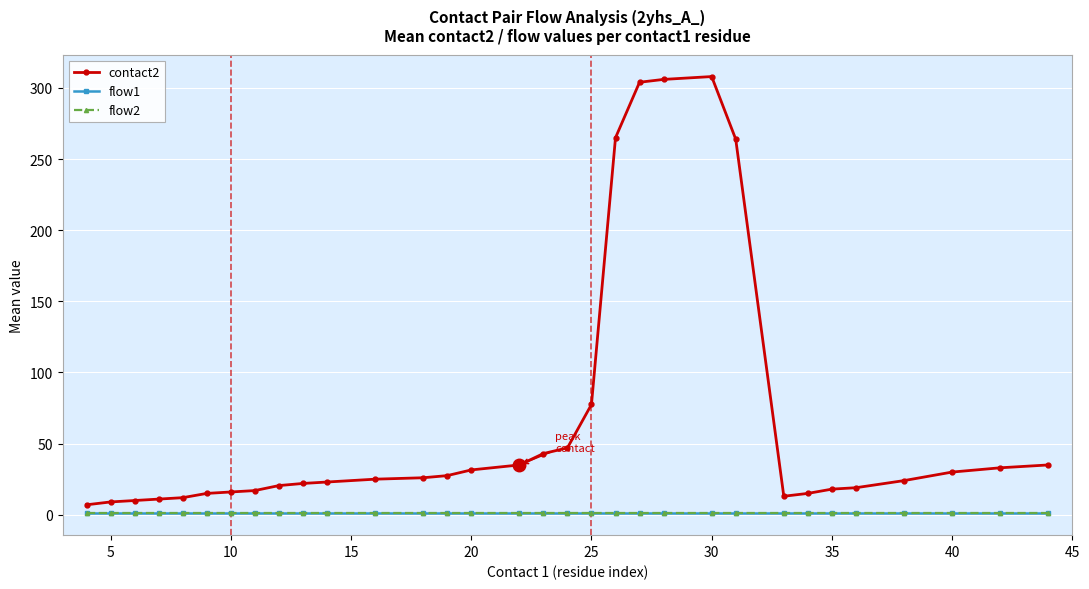

Is this an area chart (filled region under the line)?

No